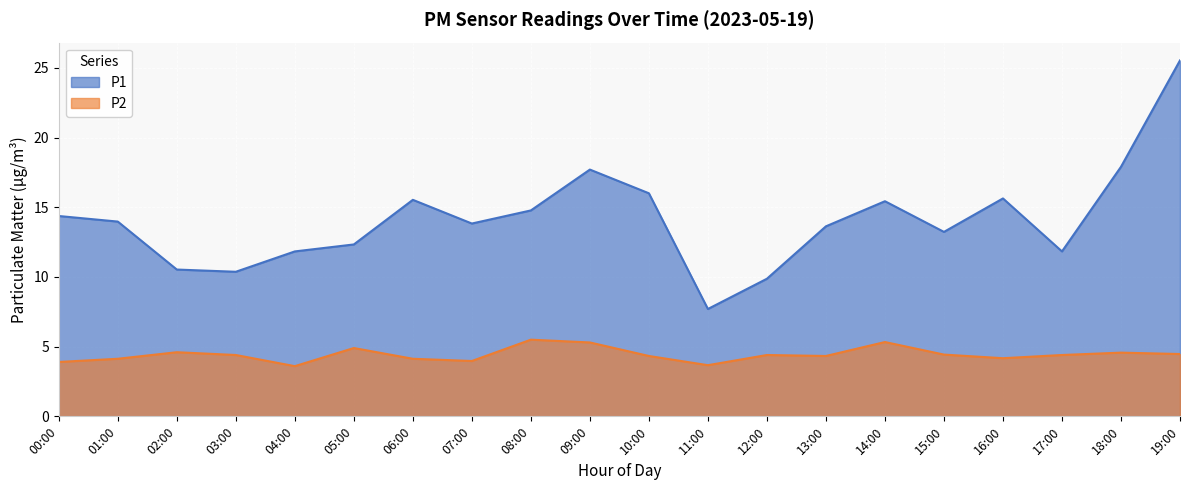

Reading left to right, what are all the values shown in this chart?

P1: 00:00=14.4	01:00=14.0	02:00=10.5	03:00=10.4	04:00=11.8	05:00=12.3	06:00=15.5	07:00=13.8	08:00=14.8	09:00=17.7	10:00=16.0	11:00=7.7	12:00=9.9	13:00=13.6	14:00=15.4	15:00=13.2	16:00=15.6	17:00=11.8	18:00=17.9	19:00=25.5
P2: 00:00=3.9	01:00=4.1	02:00=4.6	03:00=4.4	04:00=3.6	05:00=4.9	06:00=4.1	07:00=4.0	08:00=5.5	09:00=5.3	10:00=4.3	11:00=3.7	12:00=4.4	13:00=4.3	14:00=5.3	15:00=4.4	16:00=4.2	17:00=4.4	18:00=4.6	19:00=4.5